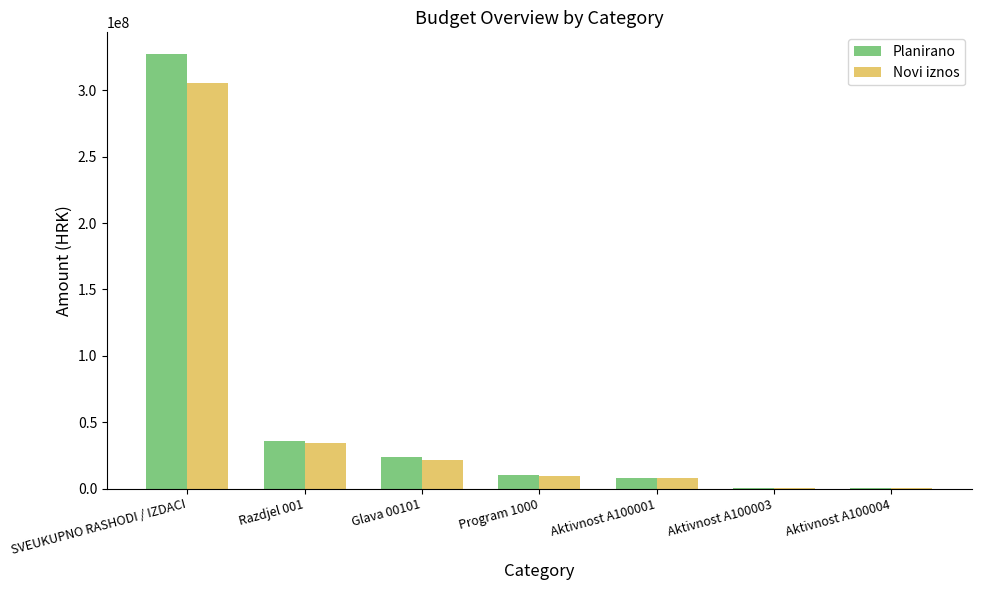

What is the sum of the Novi iznos values at Aktivnost A100003 and Aktivnost A100004?

670000